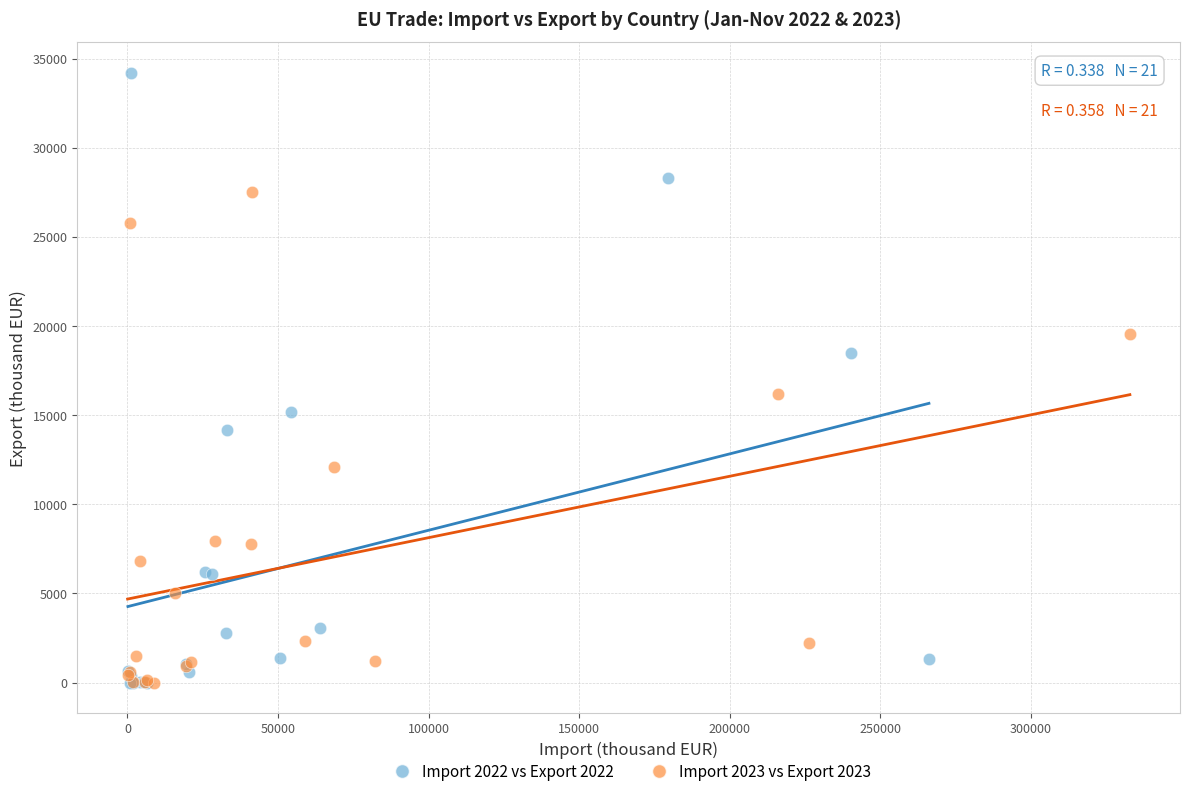

Which series reaches the maximum Y coordinate?

Import 2022 vs Export 2022